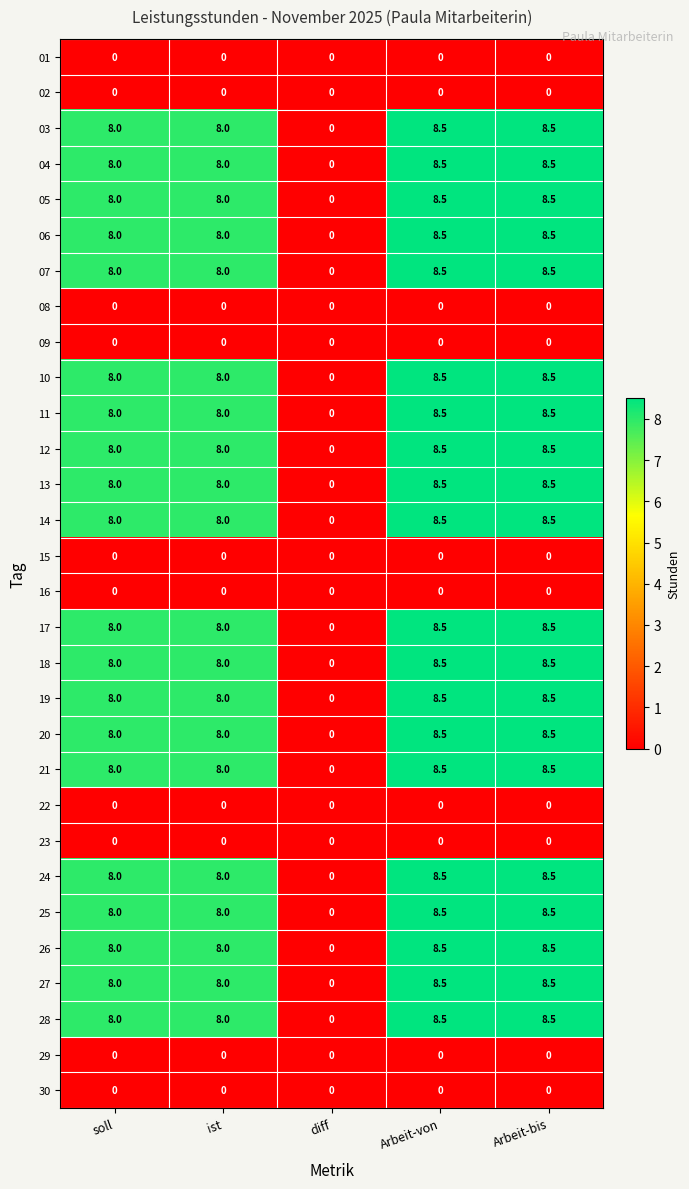

What is the greatest value displayed?

8.5